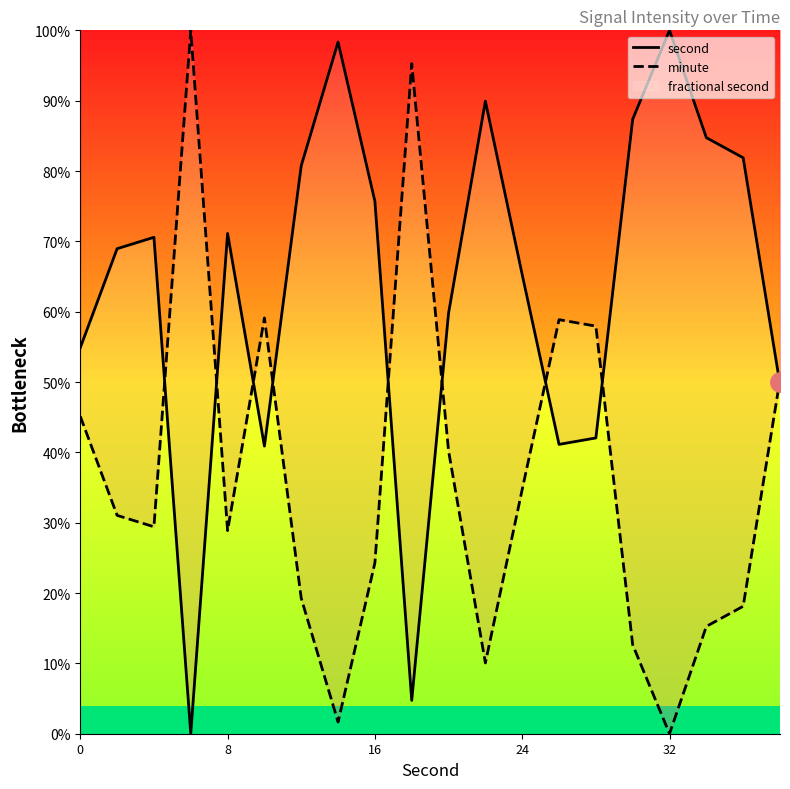

True or false: second has more than 2 points higher than both neighbors.

True